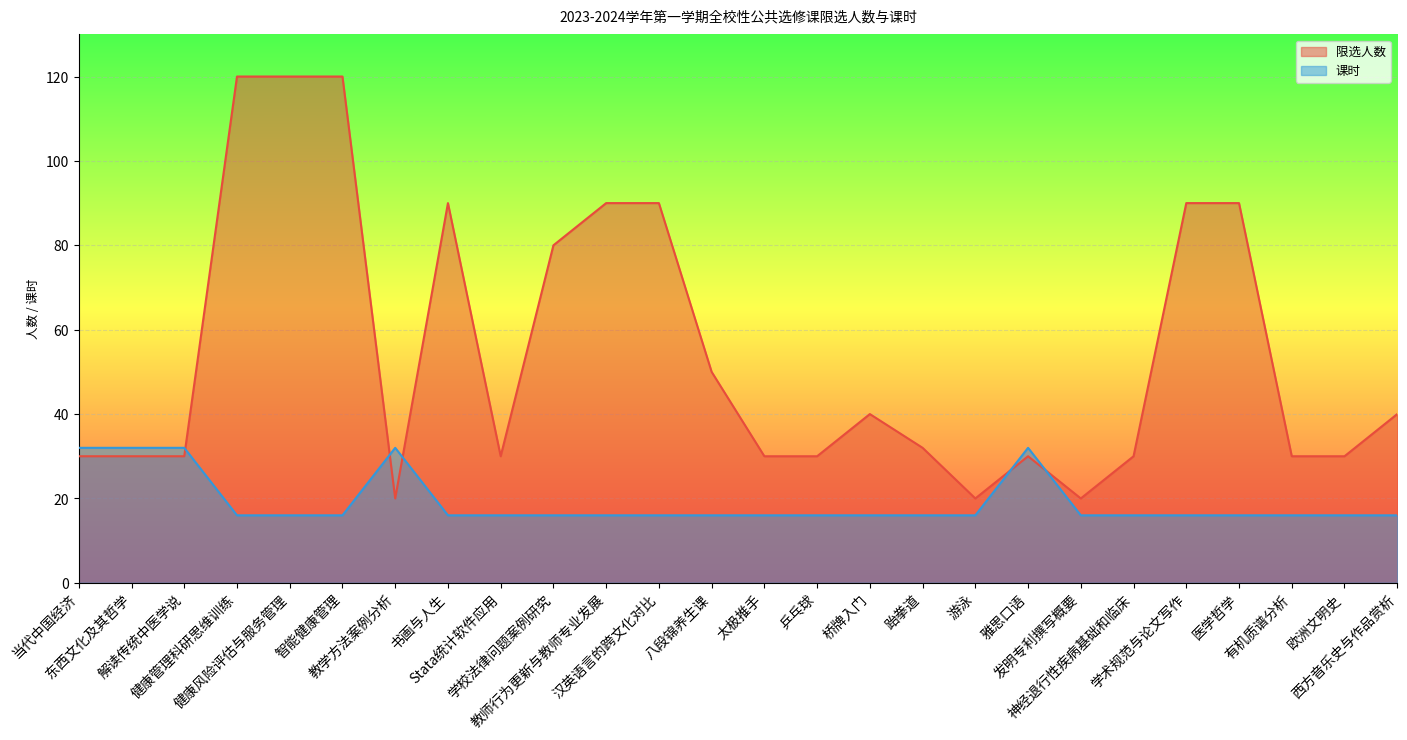

What is the spread (max minus min) of values at 桥牌入门?

24